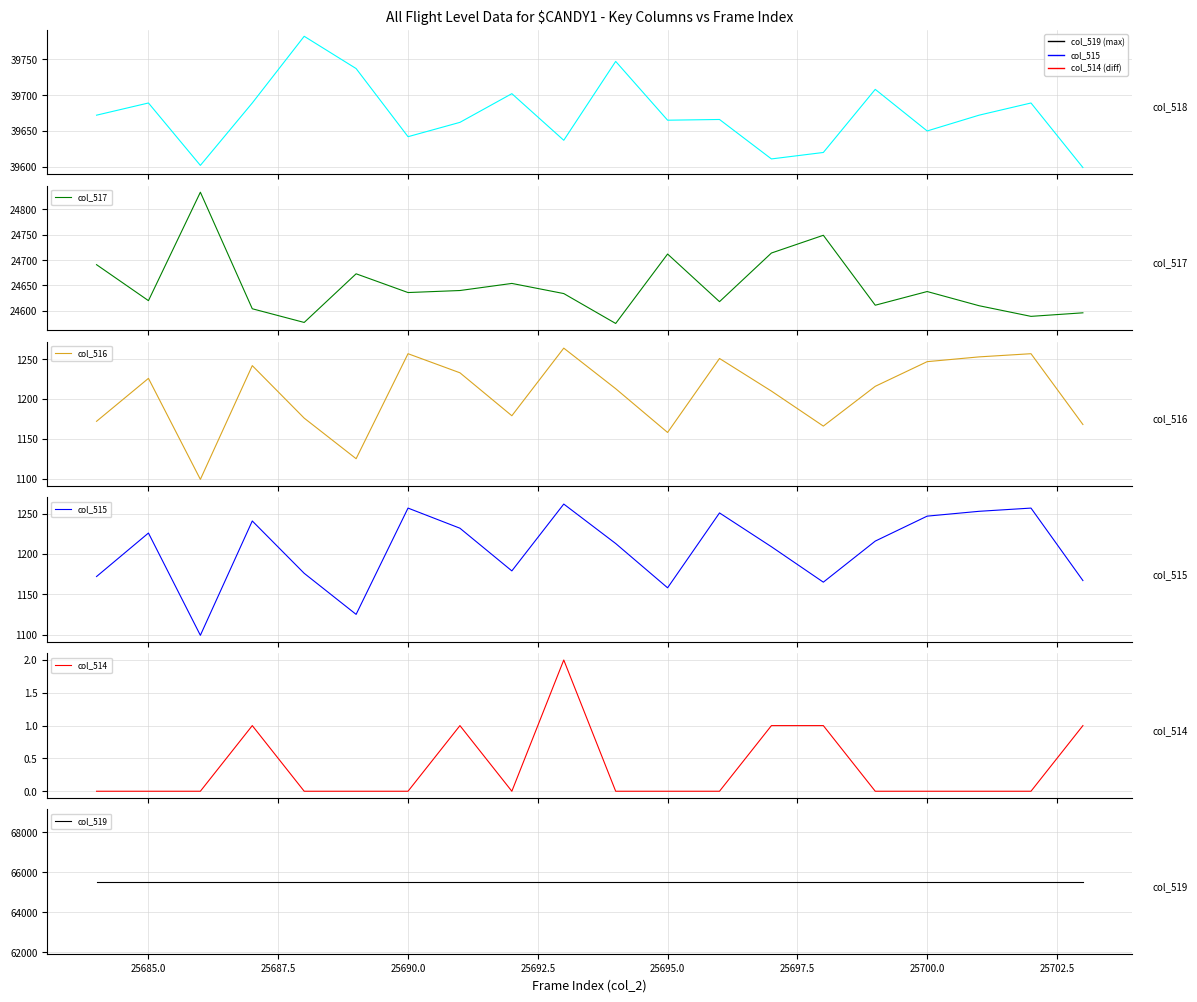

Count the number of categories in the chart.

20